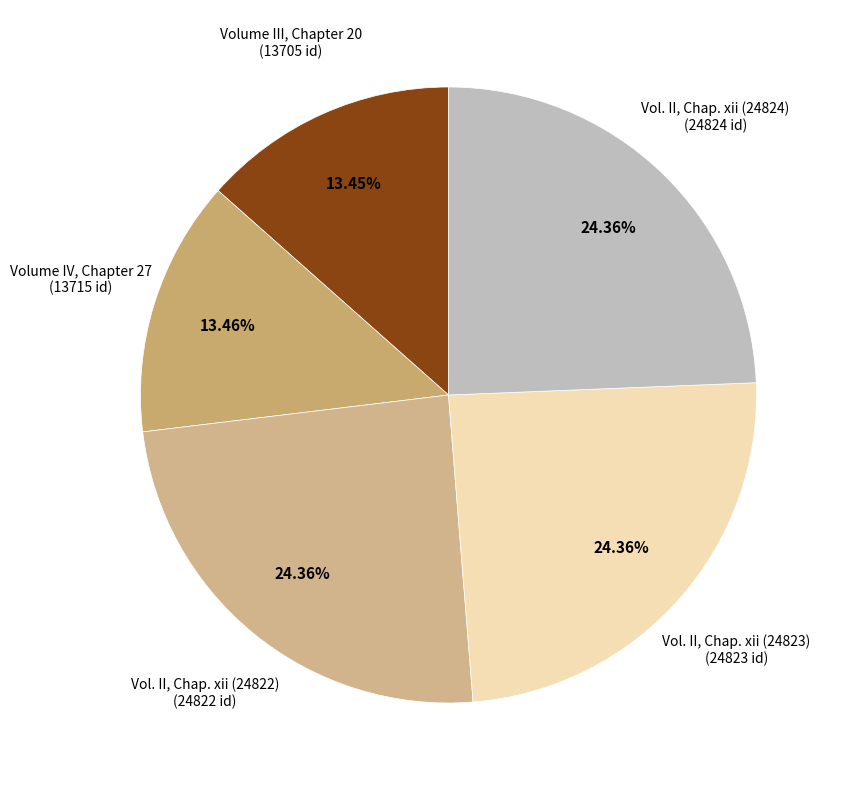

Is the sum of Volume III, Chapter 20 (13705 id) and Volume IV, Chapter 27 (13715 id) greater than half?

No